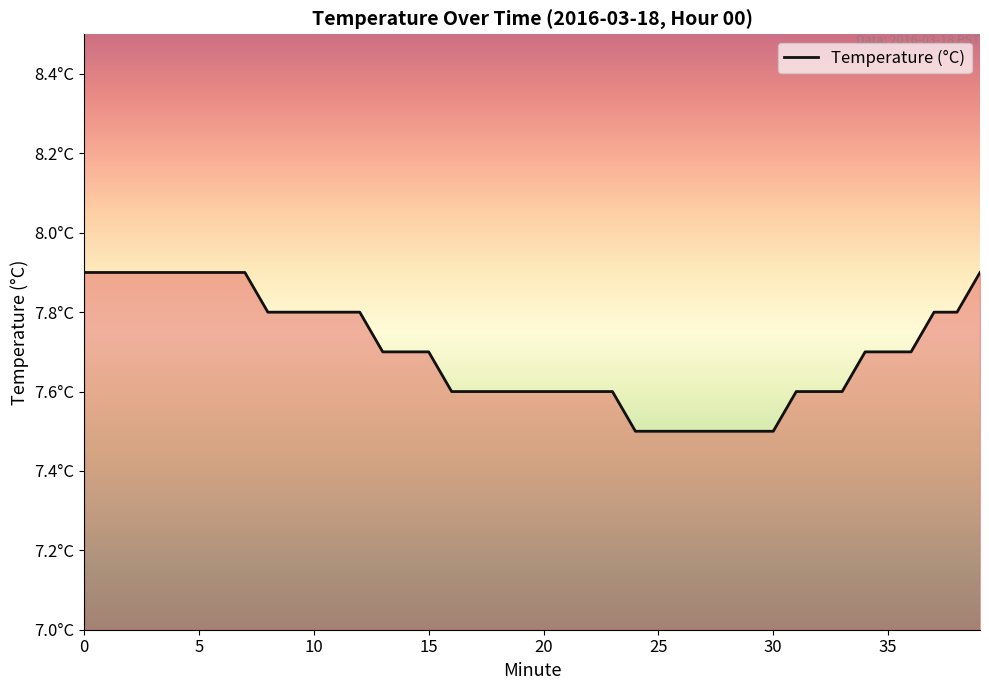

Is this an area chart (filled region under the line)?

Yes